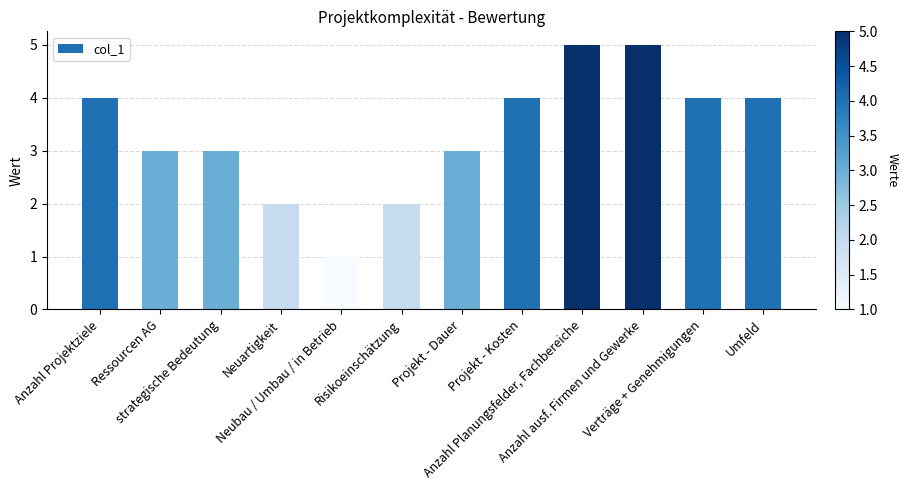

Between Anzahl Projektziele and Neubau / Umbau / in Betrieb, which is larger?

Anzahl Projektziele